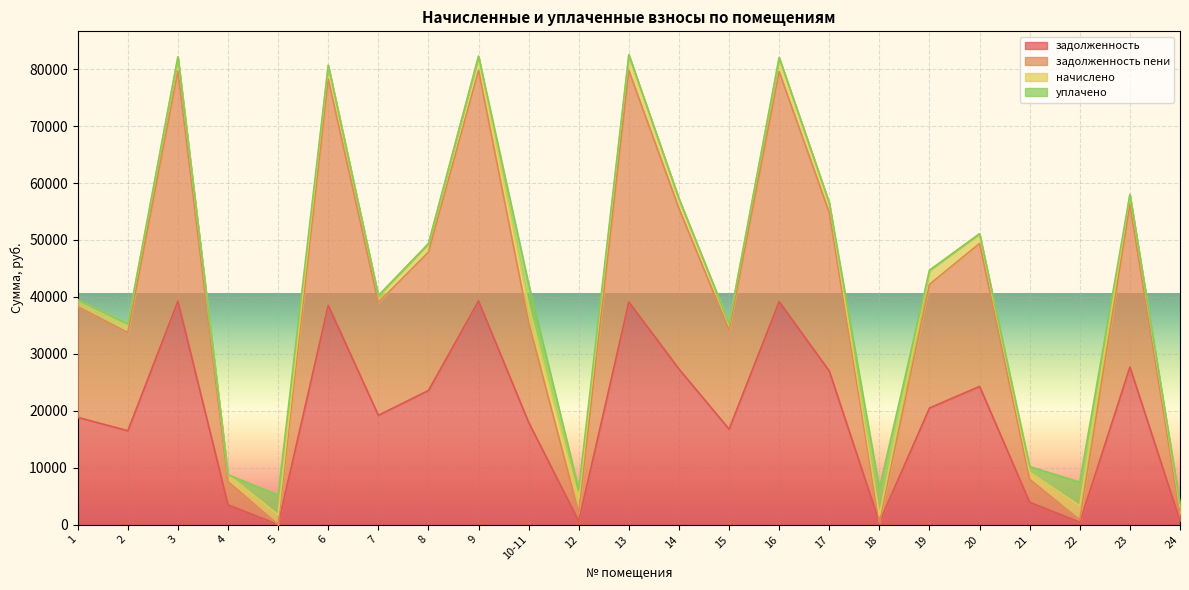

In задолженность, how many points are higher than both neighbors (excluding endpoints)?

7